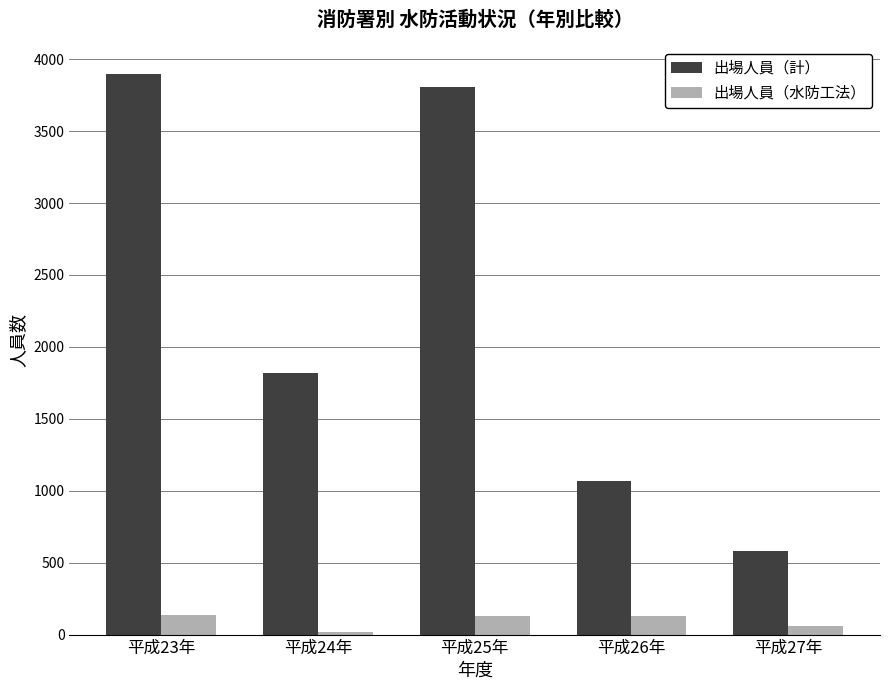

What is the lowest value of the 出場人員（計） series?

579